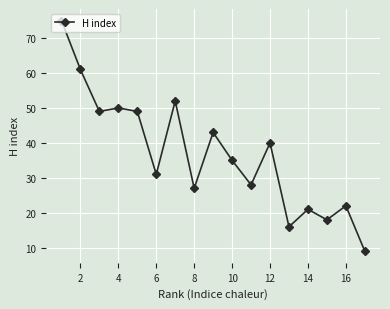

What is the difference between the second highest and minimum values?

52